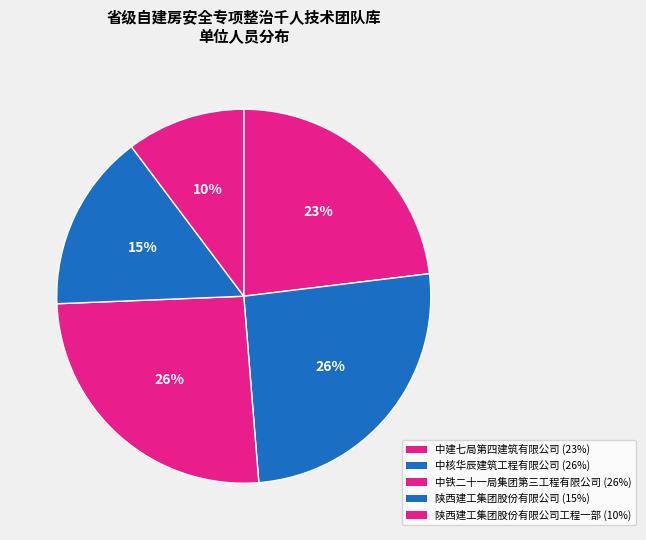

How many slices are in this pie chart?

5